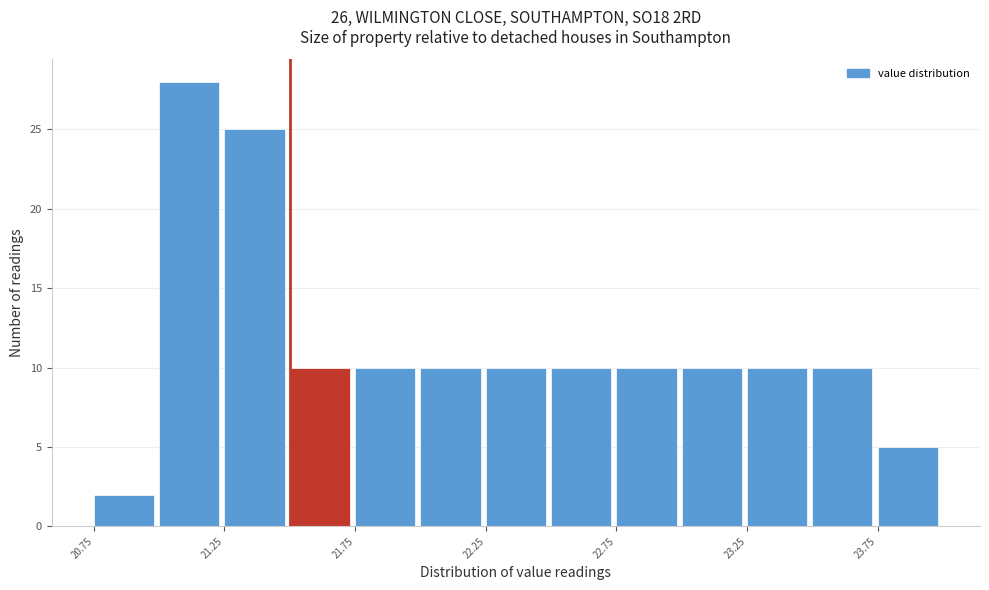

Over which range of the x-axis is the bar tallest?

21.00 to 21.25